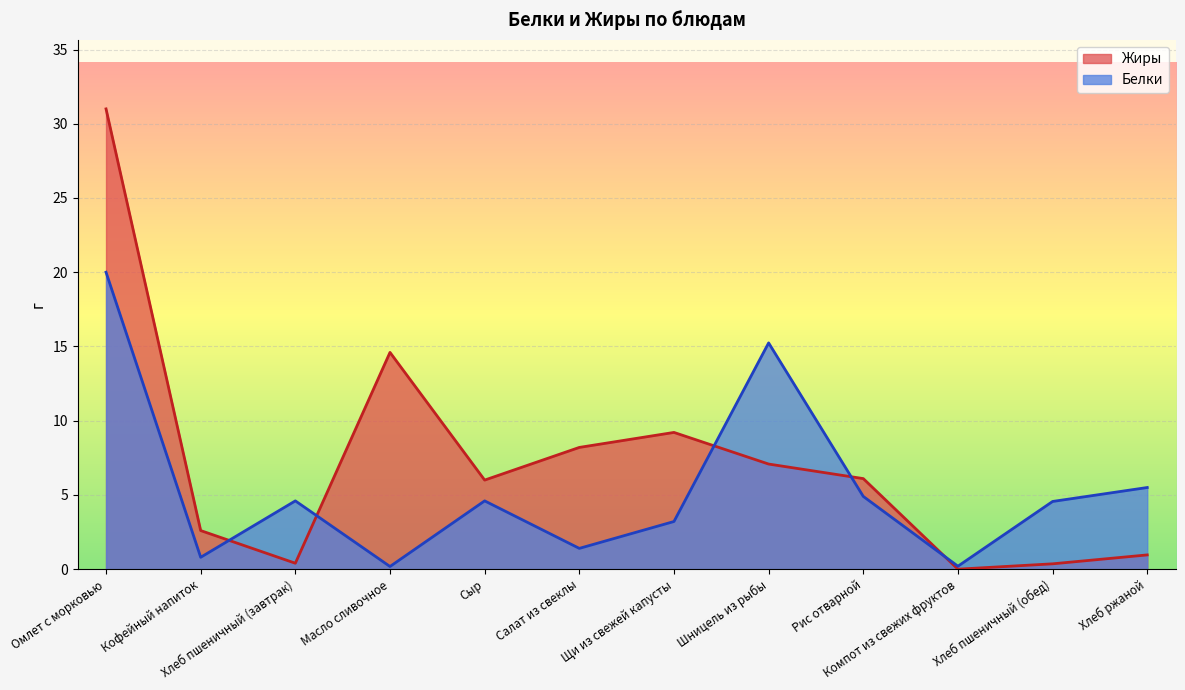

Is it true that Жиры equals 0.0 at Компот из свежих фруктов?

True